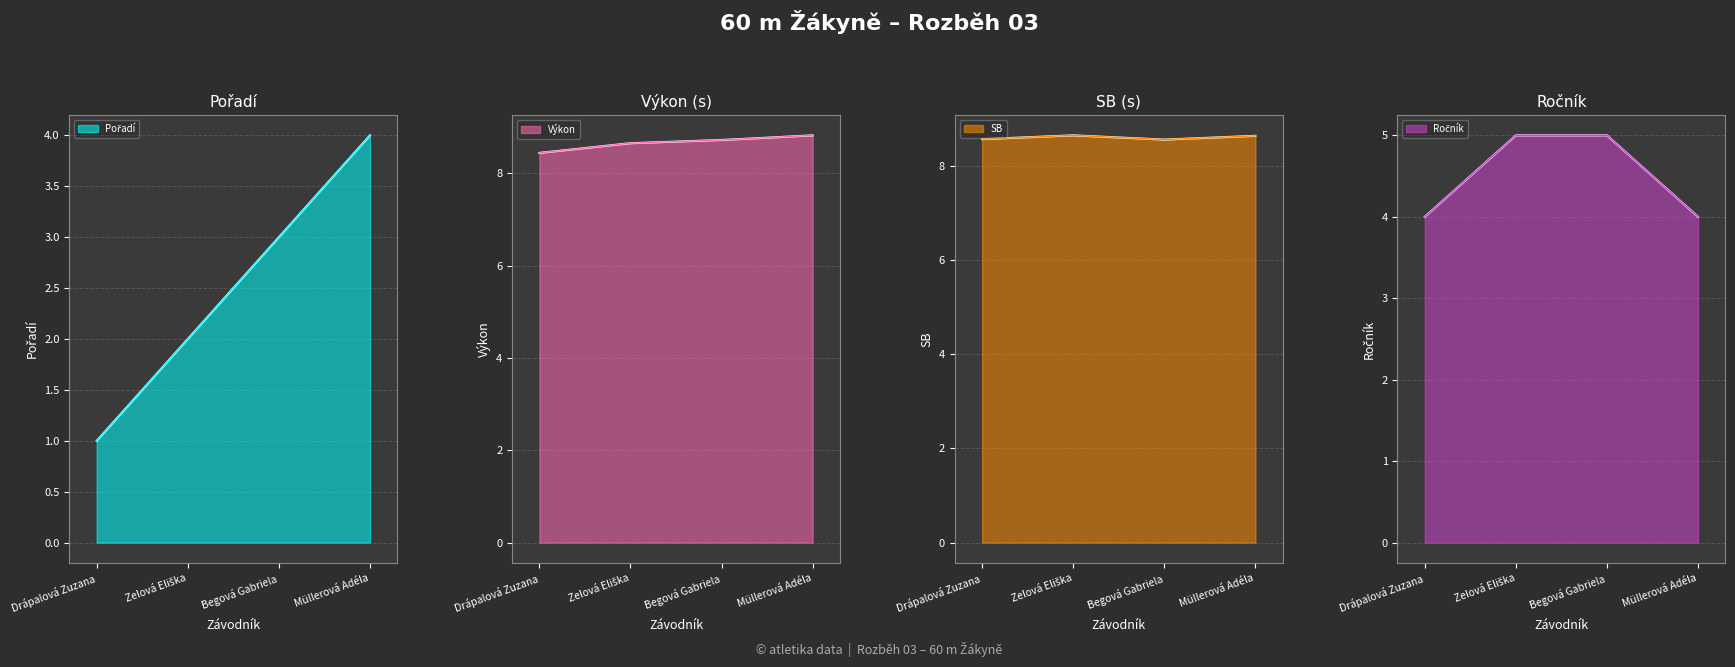

Between Zelová Eliška and Müllerová Adéla, which series saw the biggest shift?

Pořadí